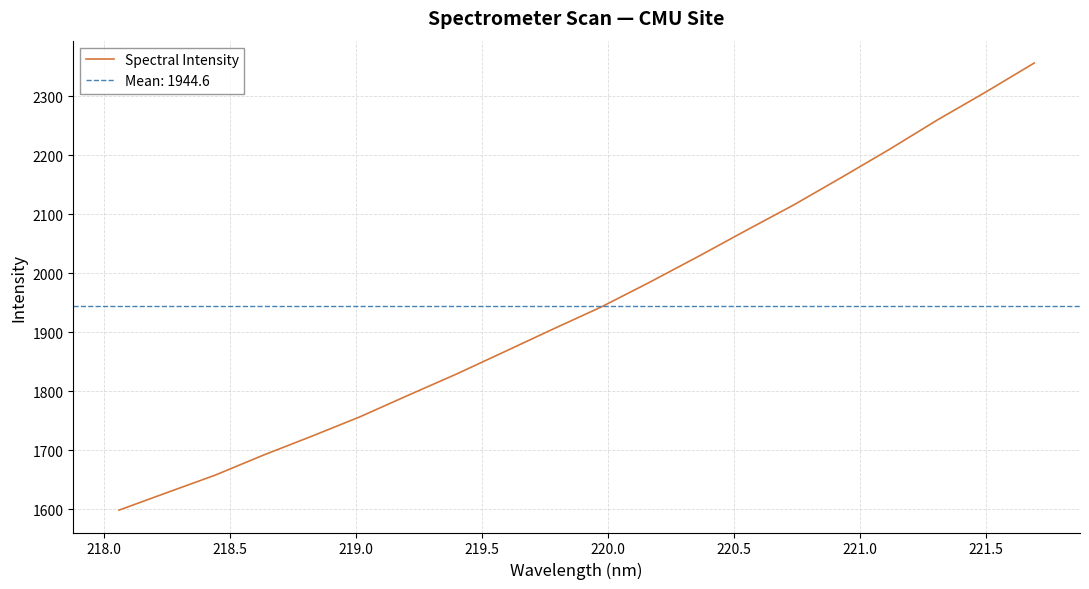

What is the lowest value of the Spectral Intensity series?

1598.3